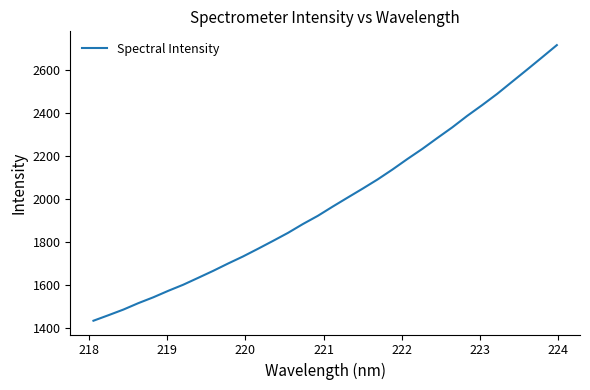

What is the minimum value shown in the chart?

1434.8